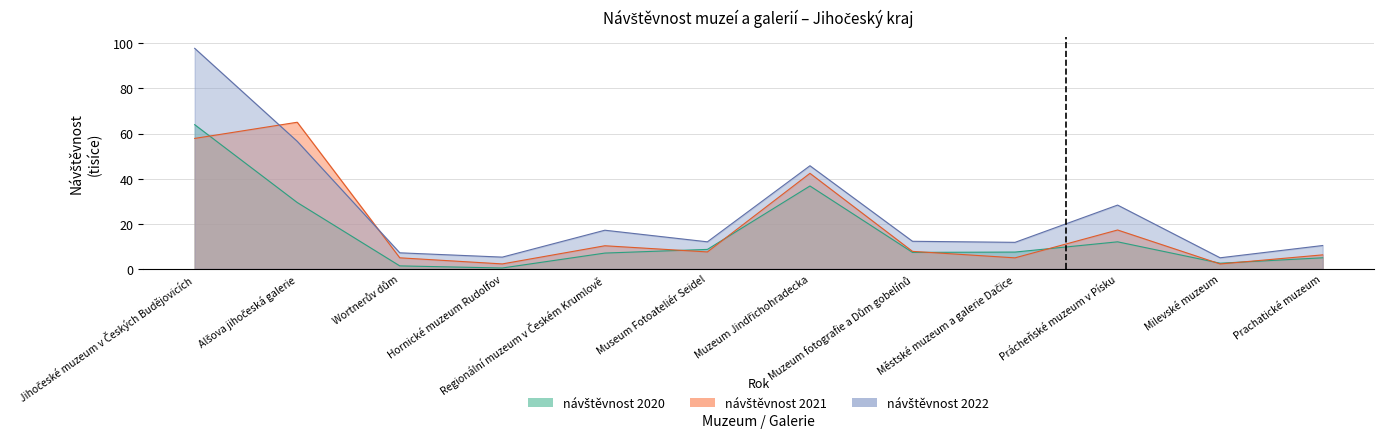

Reading left to right, transcribe all the data shown in this chart.

návštěvnost 2022: 97.8	56.5	7.1	5.2	17.1	12.0	45.7	12.2	11.8	28.3	4.9	10.4
návštěvnost 2021: 57.8	65.0	4.9	2.2	10.3	7.5	42.4	7.8	4.9	17.2	2.2	6.2
návštěvnost 2020: 63.9	29.4	1.3	0.4	7.0	8.6	36.8	7.3	7.5	12.0	2.5	4.9